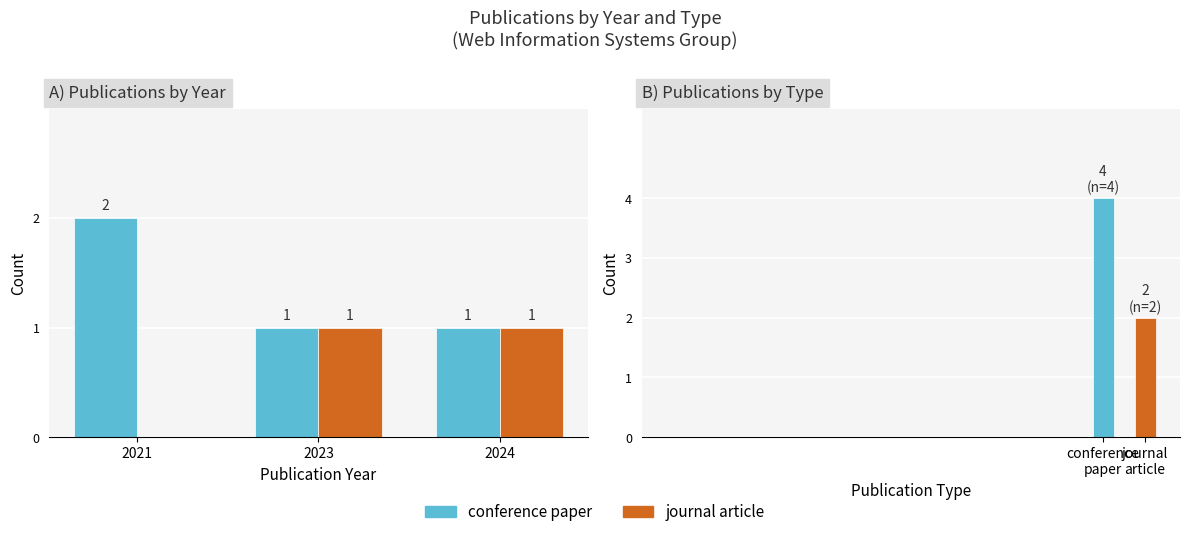

What is the spread (max minus min) of values at 2021?

2